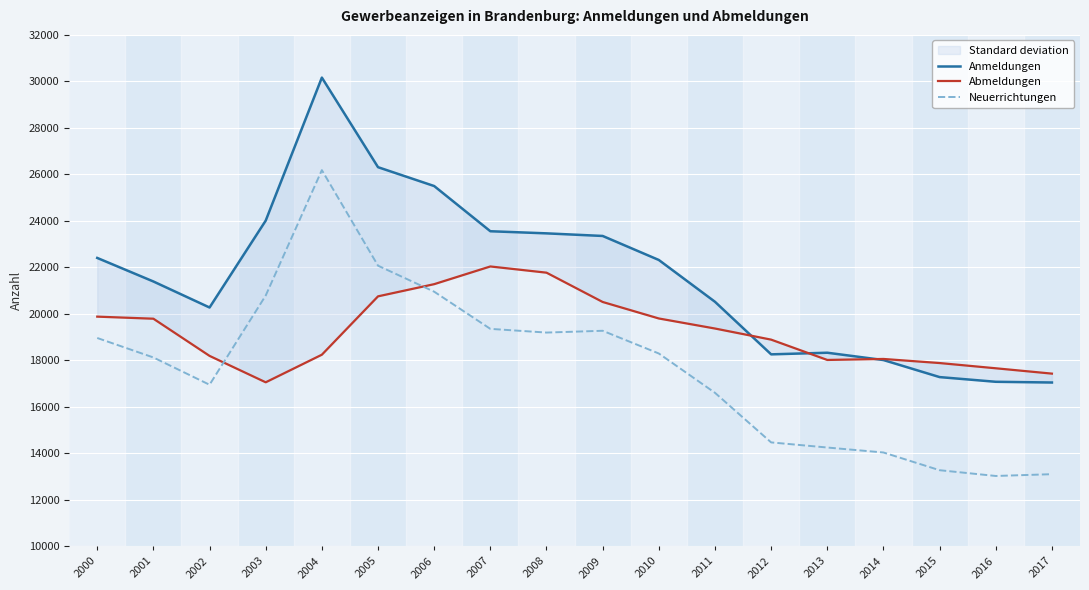

Which category has the highest value in the Anmeldungen series?

2004